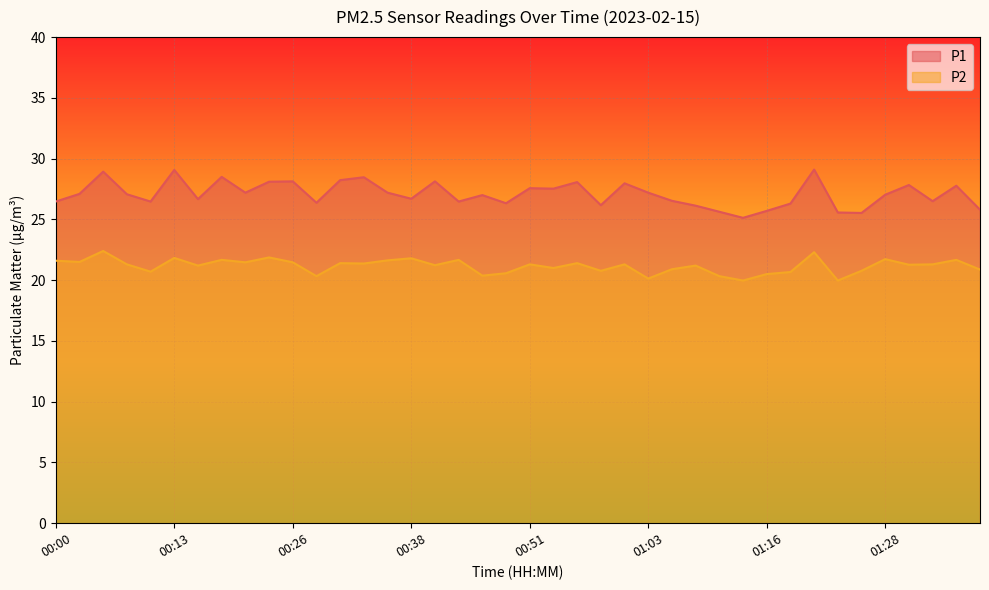

Reading left to right, list all the values displayed in this chart.

P1: 26.5	27.1	28.9	27.1	26.5	29.1	26.7	28.5	27.2	28.1	28.1	26.4	28.2	28.5	27.2	26.7	28.1	26.5	27.0	26.3	27.6	27.5	28.1	26.2	28.0	27.2	26.5	26.1	25.6	25.1	25.7	26.3	29.1	25.6	25.5	27.0	27.8	26.5	27.8	25.8
P2: 21.6	21.5	22.4	21.3	20.7	21.8	21.2	21.7	21.5	21.9	21.5	20.3	21.4	21.4	21.6	21.8	21.2	21.7	20.4	20.6	21.3	21.0	21.4	20.8	21.3	20.1	20.9	21.2	20.3	20.0	20.5	20.7	22.3	20.0	20.8	21.7	21.3	21.3	21.7	20.9